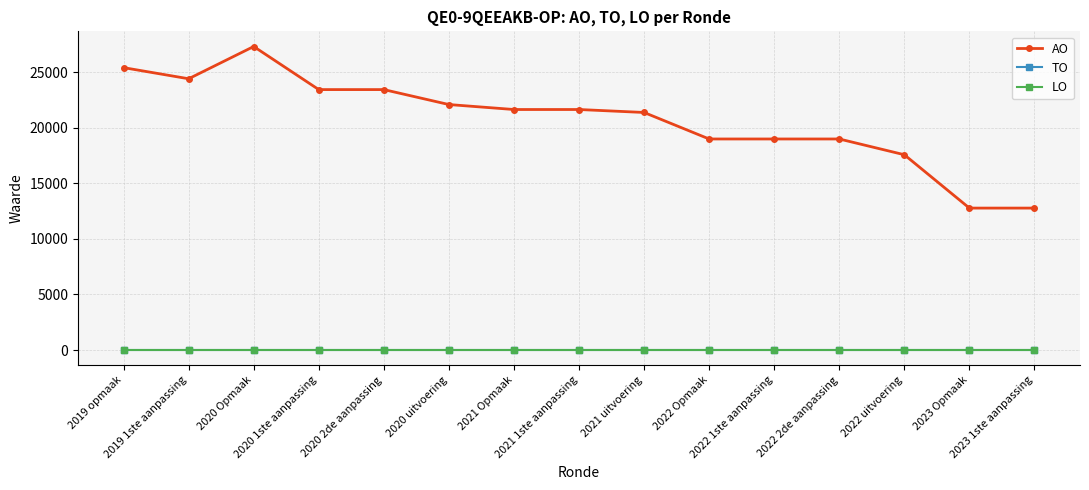

At 2022 uitvoering, list the series in order from largest to smallest.

AO, TO, LO